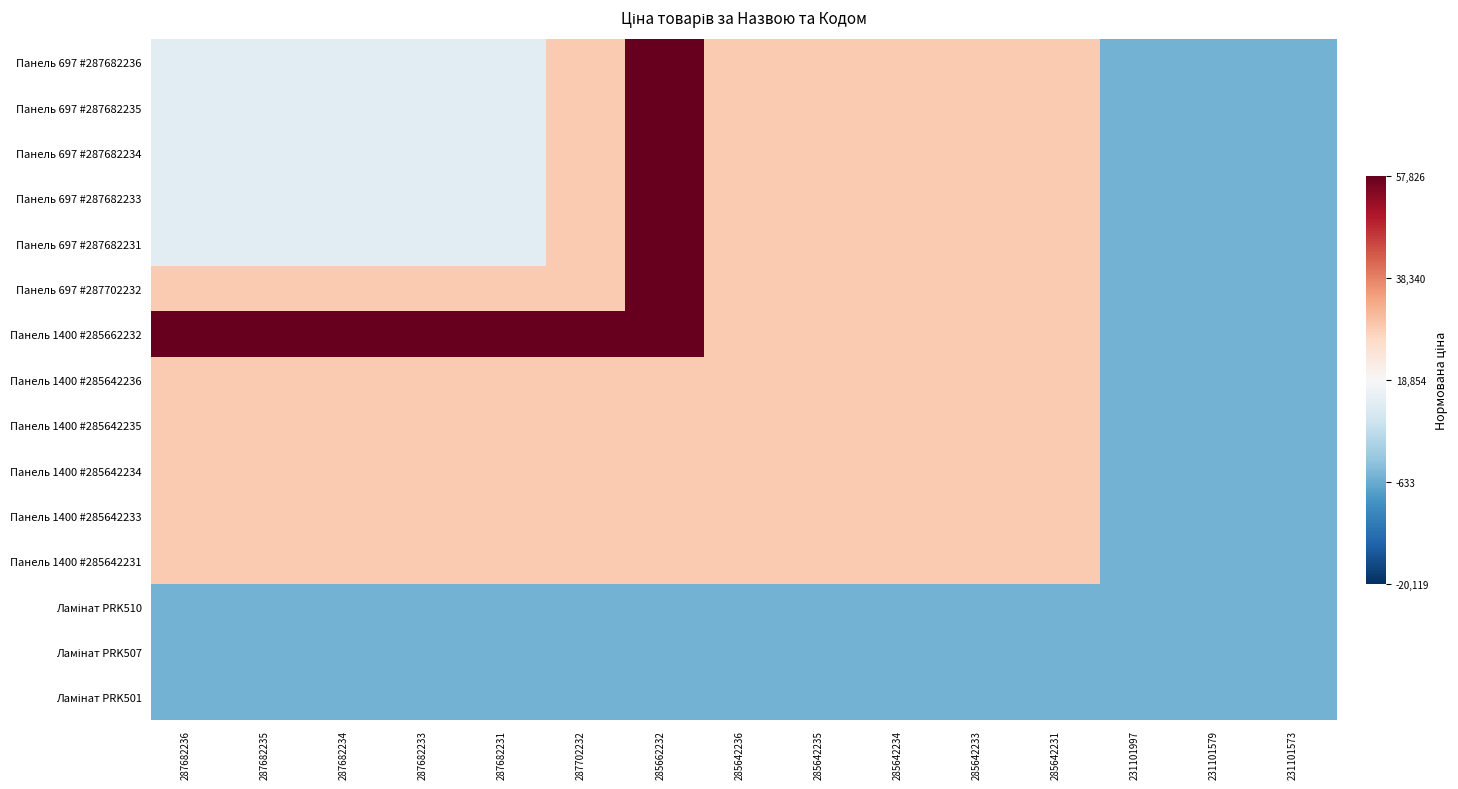

Between 287682236 and 287682235, which is larger?

287682236